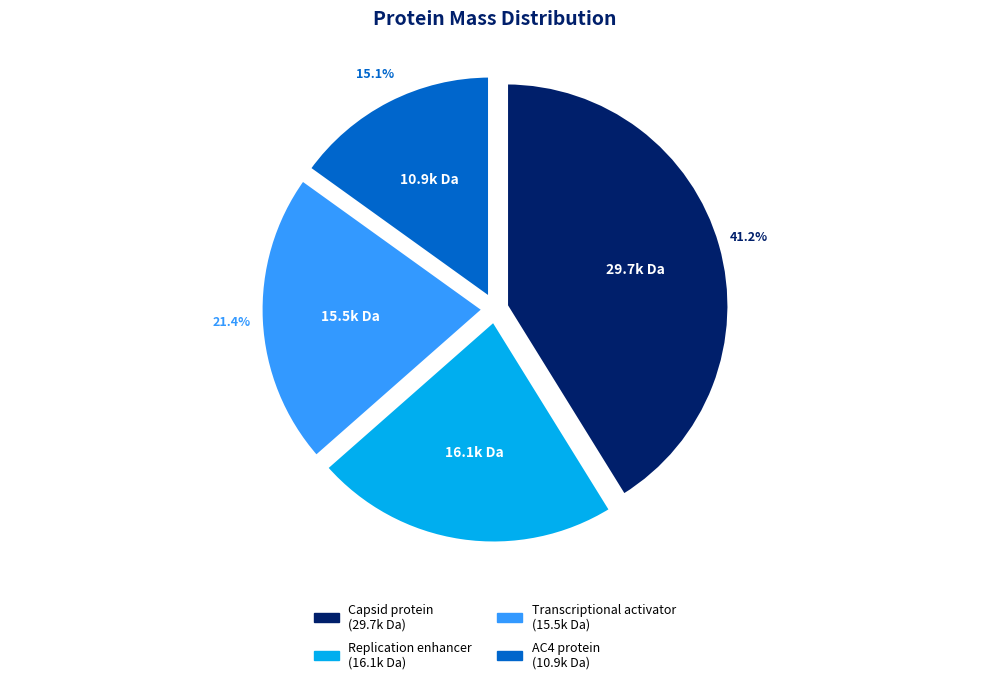

What percentage is NOT represented by AC4 protein?

84.9%